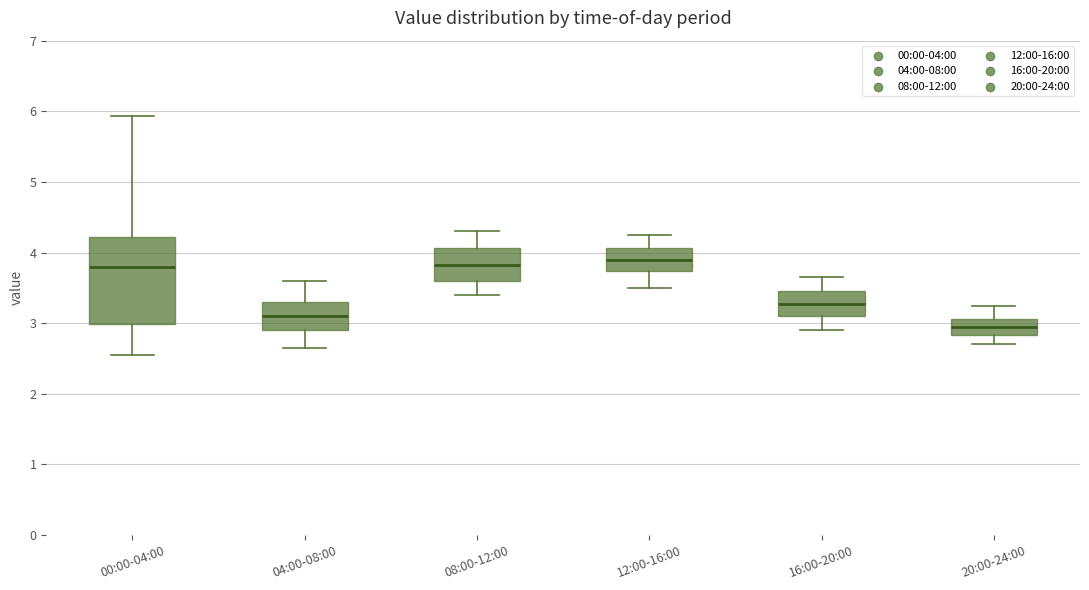

Reading left to right, transcribe this box plot: for each box, give where its median line is, the range the box spans, and where its two whiskers end, as read against the y-axis. The values are not printed on the chart, so give them approximately, as read against the axis.

00:00-04:00: median 3.8, box 3.0 to 4.2, whiskers 2.6 to 5.9
04:00-08:00: median 3.1, box 2.9 to 3.3, whiskers 2.7 to 3.6
08:00-12:00: median 3.8, box 3.6 to 4.1, whiskers 3.4 to 4.3
12:00-16:00: median 3.9, box 3.7 to 4.1, whiskers 3.5 to 4.3
16:00-20:00: median 3.3, box 3.1 to 3.5, whiskers 2.9 to 3.7
20:00-24:00: median 3.0, box 2.8 to 3.1, whiskers 2.7 to 3.3